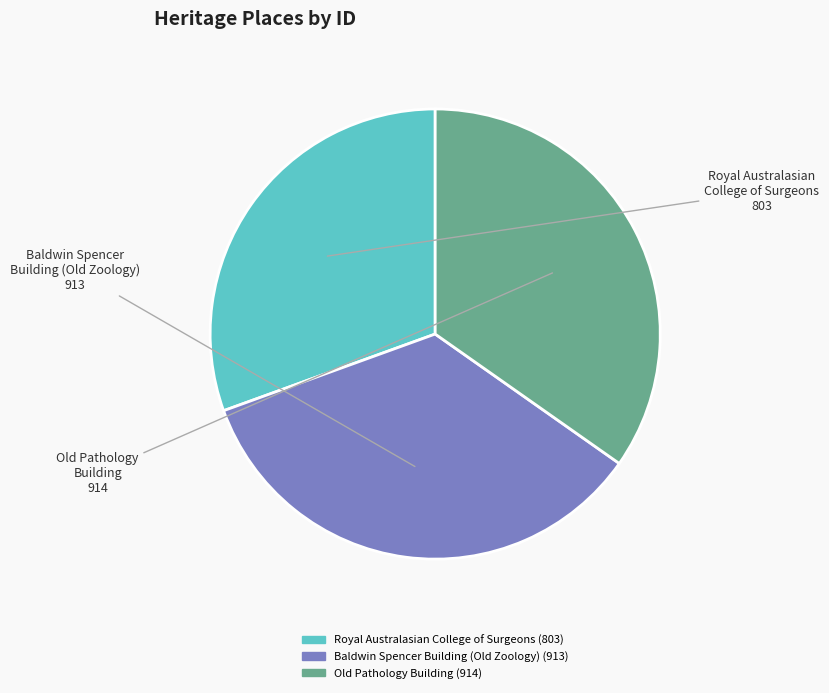

Does any single category account for the majority?

No